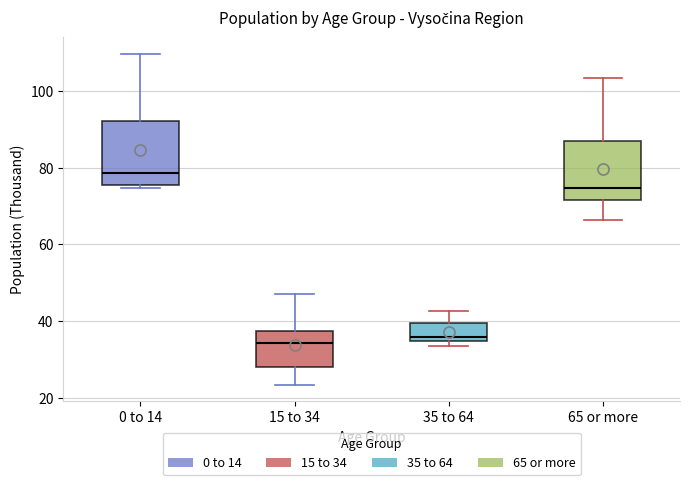

Reading left to right, read every box against the y-axis: the position of its median line, the range the box covers, and the ends of its whiskers. The values are not printed on the chart, so give them approximately, as read against the axis.

0 to 14: median 78, box 76 to 92, whiskers 74 to 110
15 to 34: median 34, box 28 to 38, whiskers 24 to 48
35 to 64: median 36, box 34 to 40, whiskers 34 (just below the box's lower edge) to 42
65 or more: median 74, box 72 to 88, whiskers 66 to 104